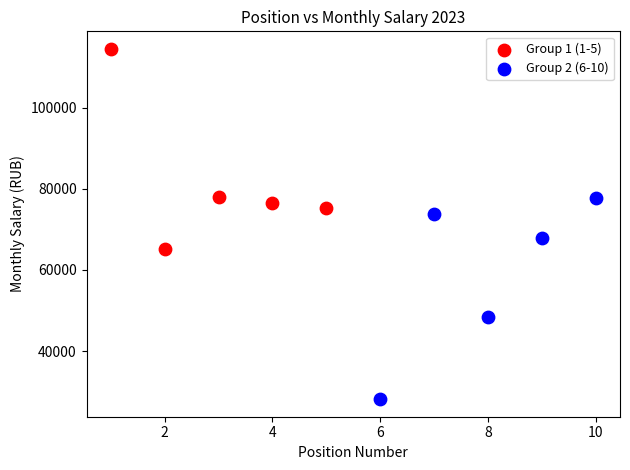

Which series contains the highest Y value?

Group 1 (1-5)